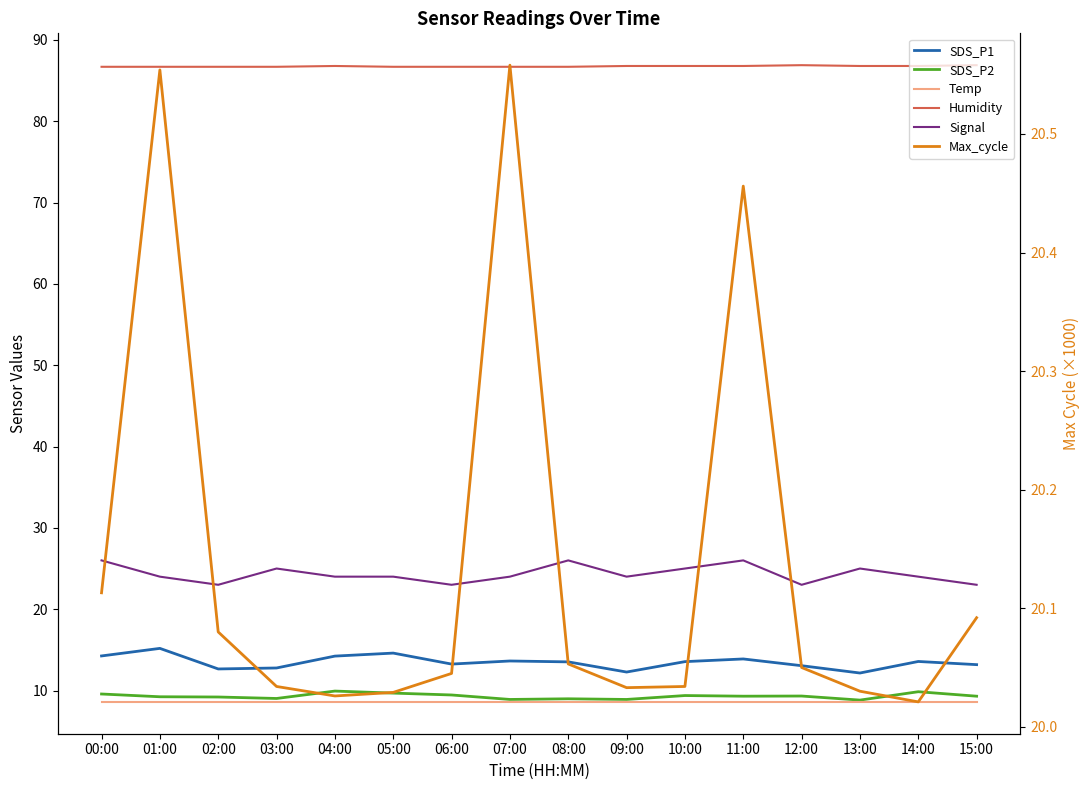

Which series has the widest spread of values?

SDS_P1